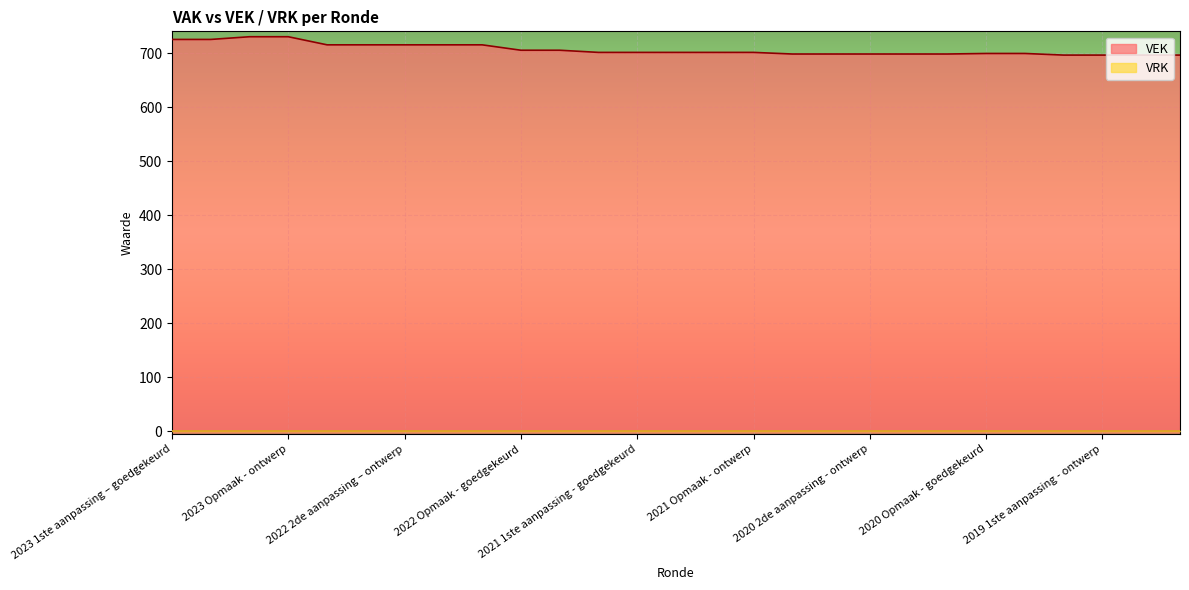

What is the label of the 15th point from the right?

2021 1ste aanpassing - goedgekeurd